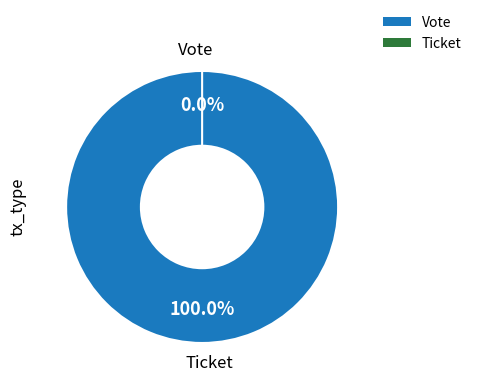

Combined, what portion of the pie is Vote and Ticket?

100.0%